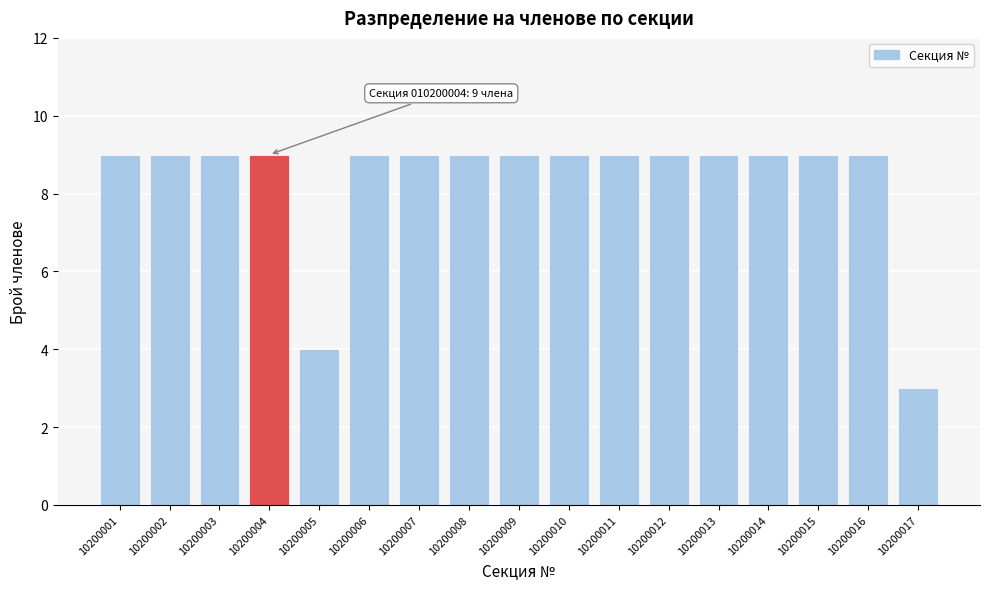

Reading left to right, transcribe all the data shown in this chart.

9	9	9	9	4	9	9	9	9	9	9	9	9	9	9	9	3